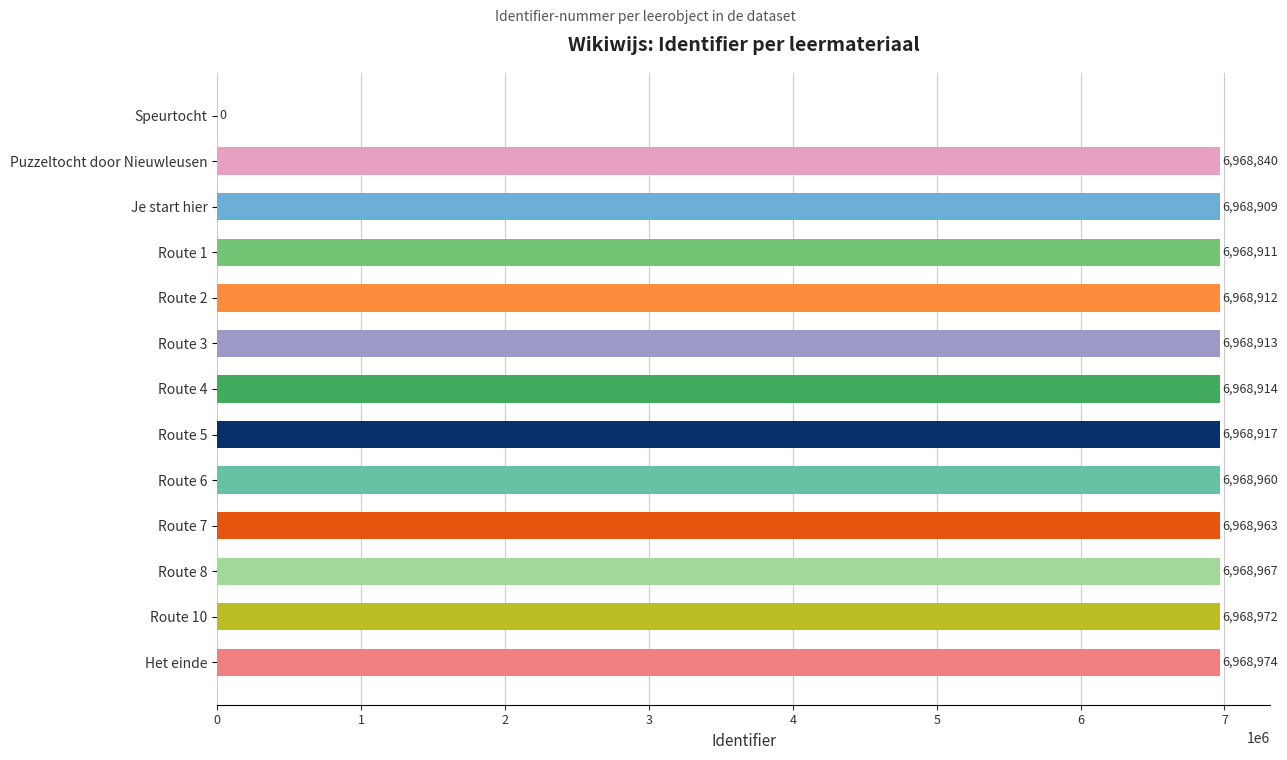

At which label is the value closest to 3484487?

Puzzeltocht door Nieuwleusen